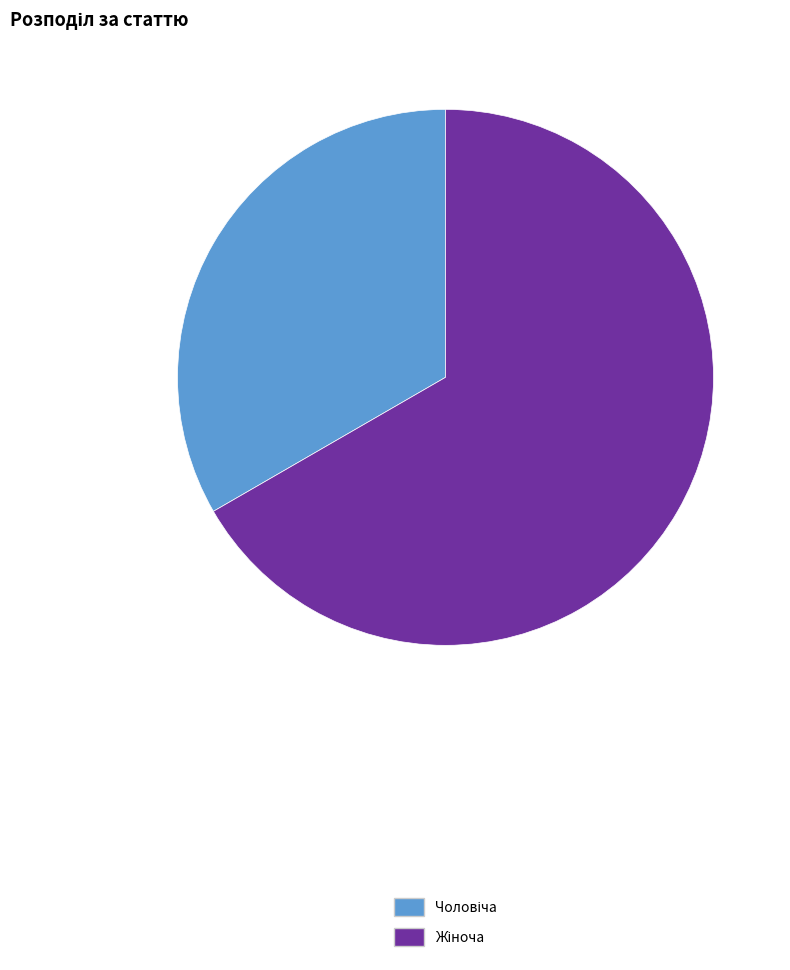

Does any single category account for the majority?

Yes